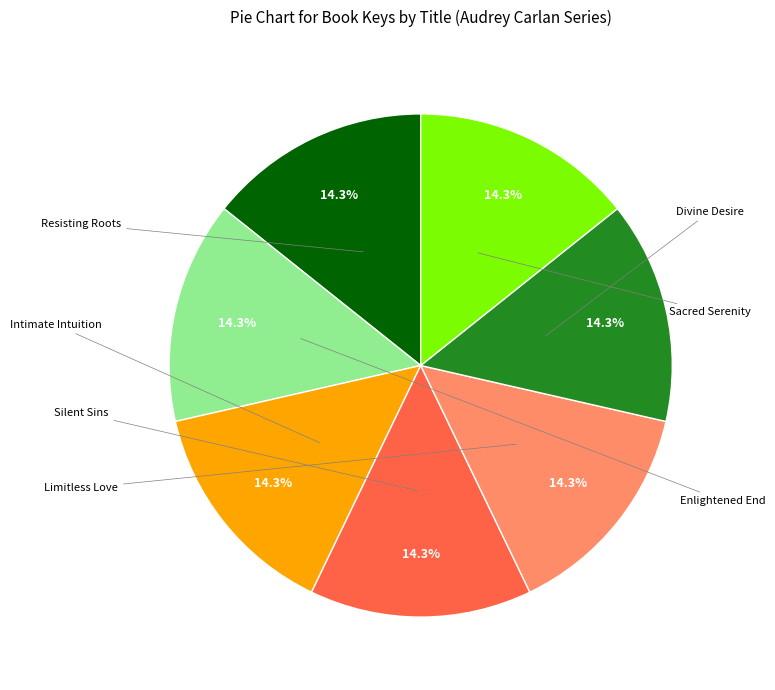

Is there a majority slice in this chart?

No